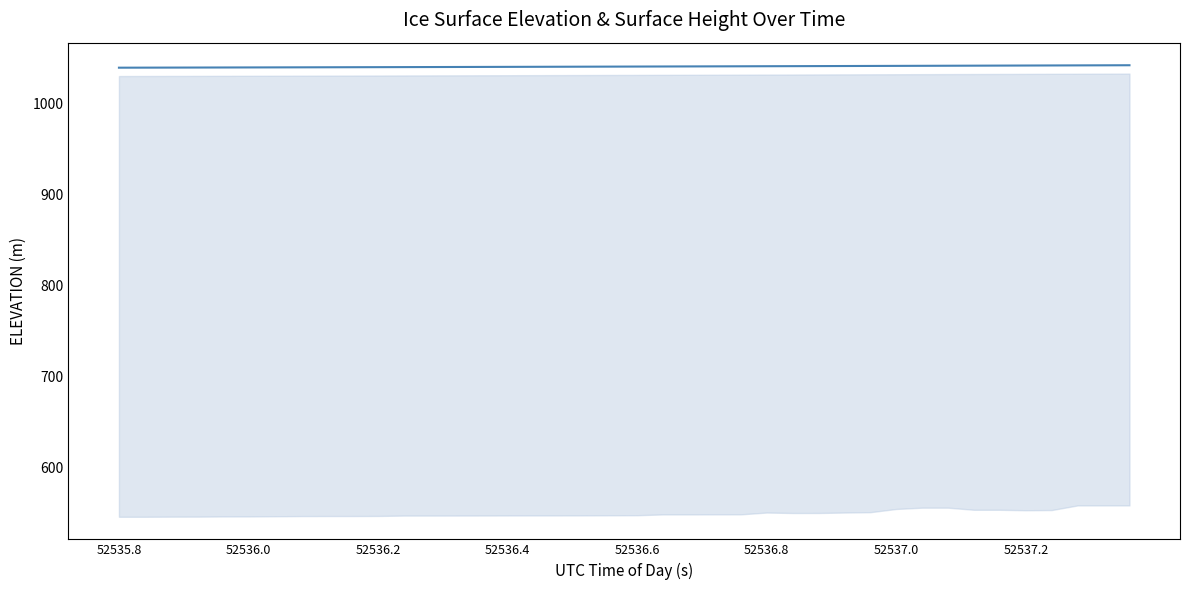

What is the smallest value displayed?

1039.0